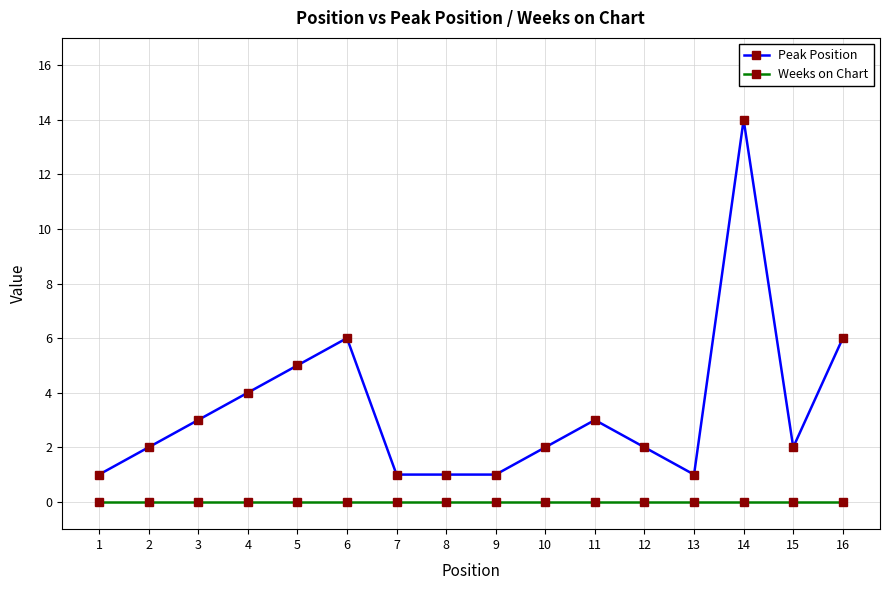

At which category does the chart reach its peak across all series?

14